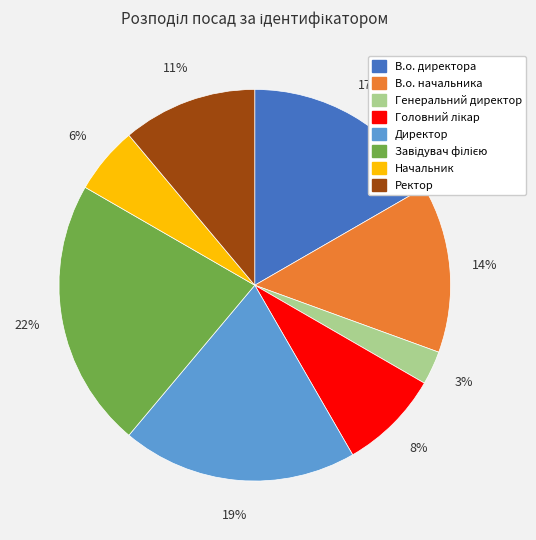

To the nearest percent, what is the combined percentage of Директор and Генеральний директор?

22%